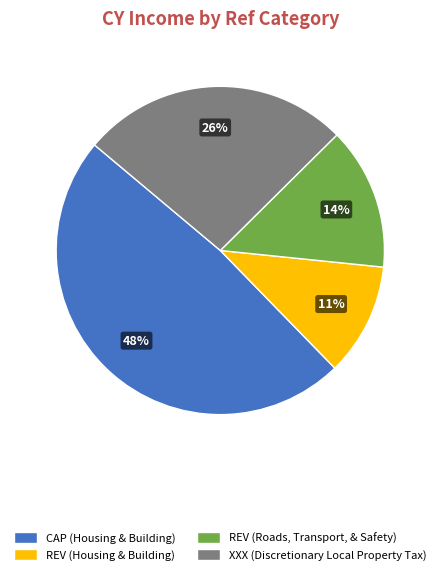

Does REV (Roads, Transport, & Safety) represent more than half of the total?

No